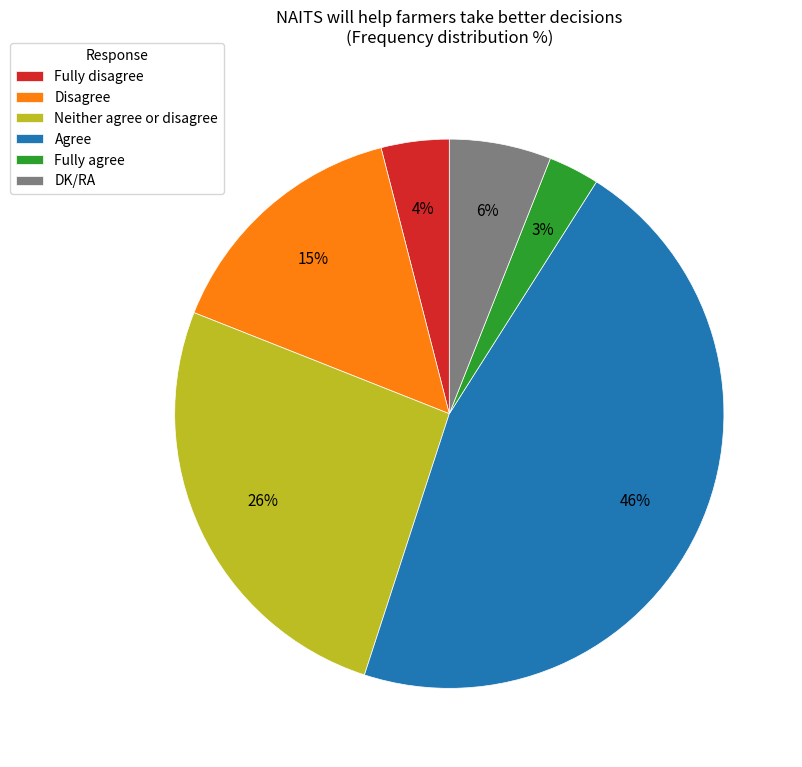

Does Disagree represent more than half of the total?

No